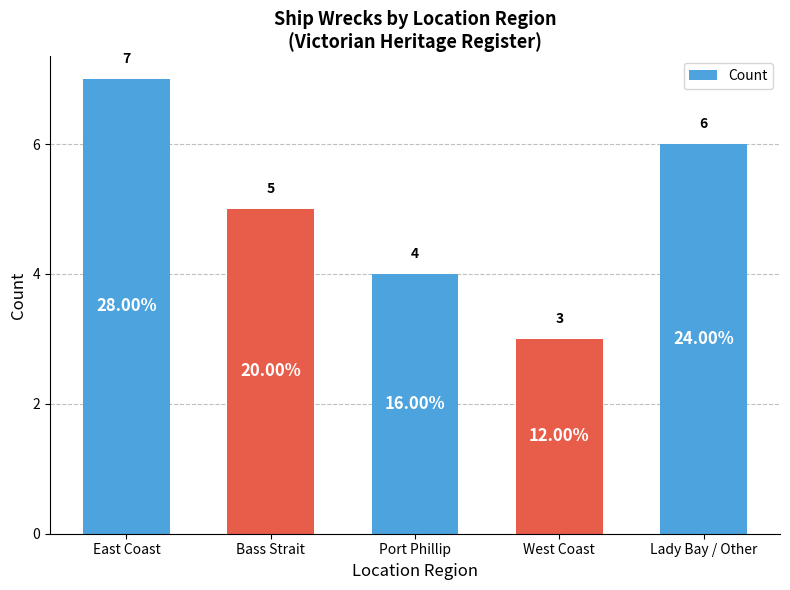

Rank the categories by value from lowest to highest.

West Coast, Port Phillip, Bass Strait, Lady Bay / Other, East Coast